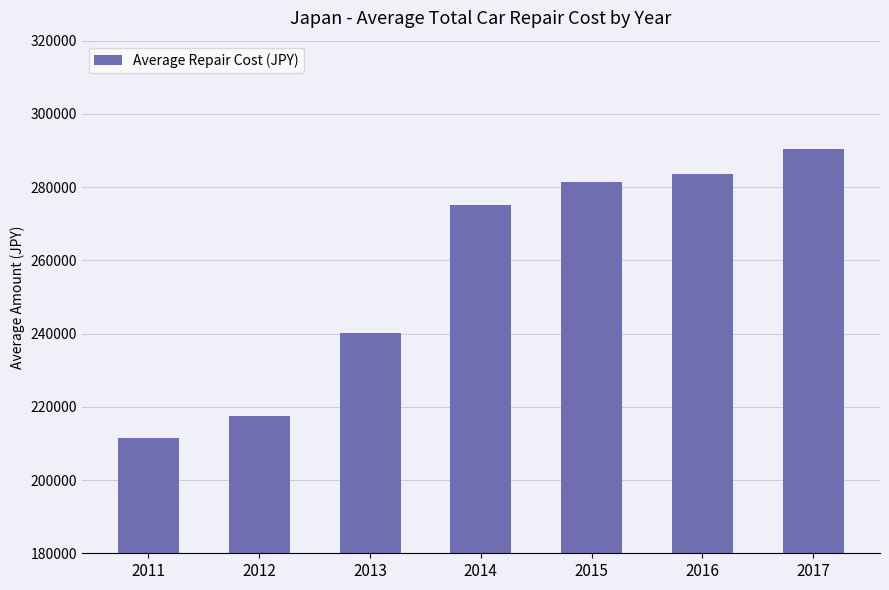

Reading right to left, transcribe all the data shown in this chart.

2017=290329	2016=283628	2015=281301	2014=275146	2013=240215	2012=217569	2011=211530